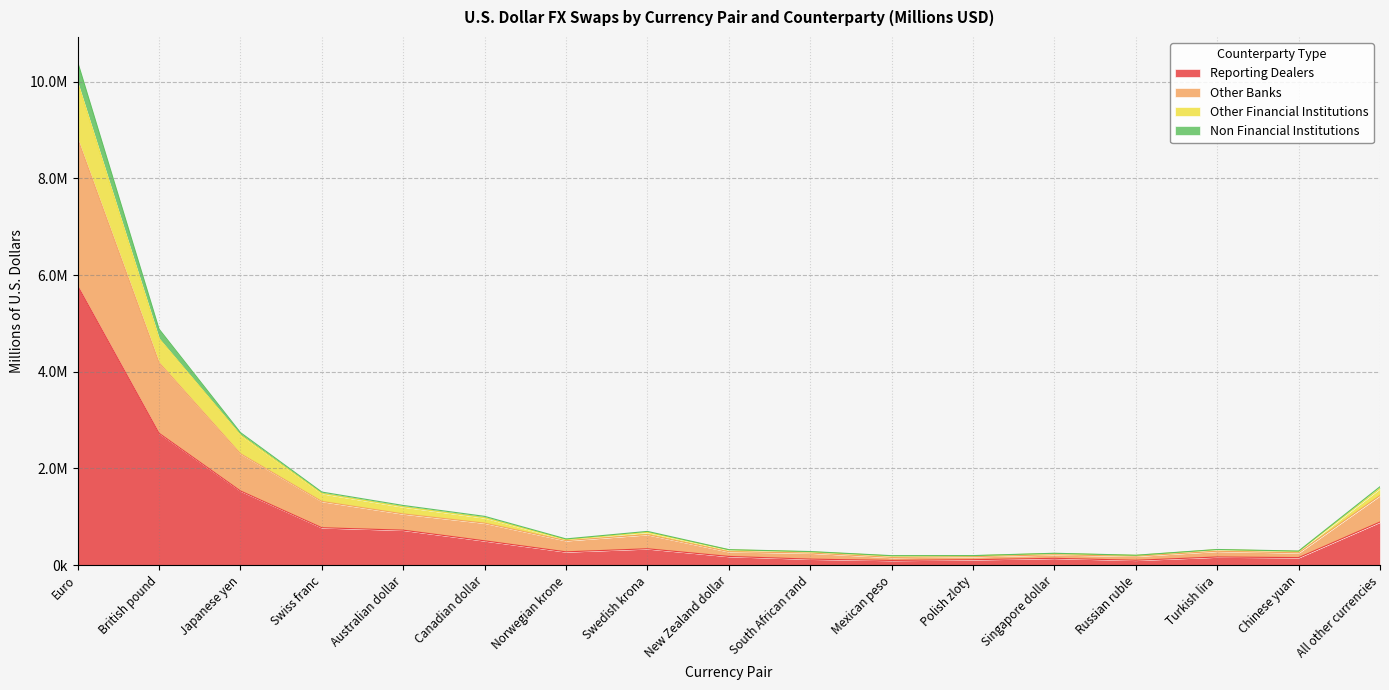

What is the average value of the Reporting Dealers series?

861009.8